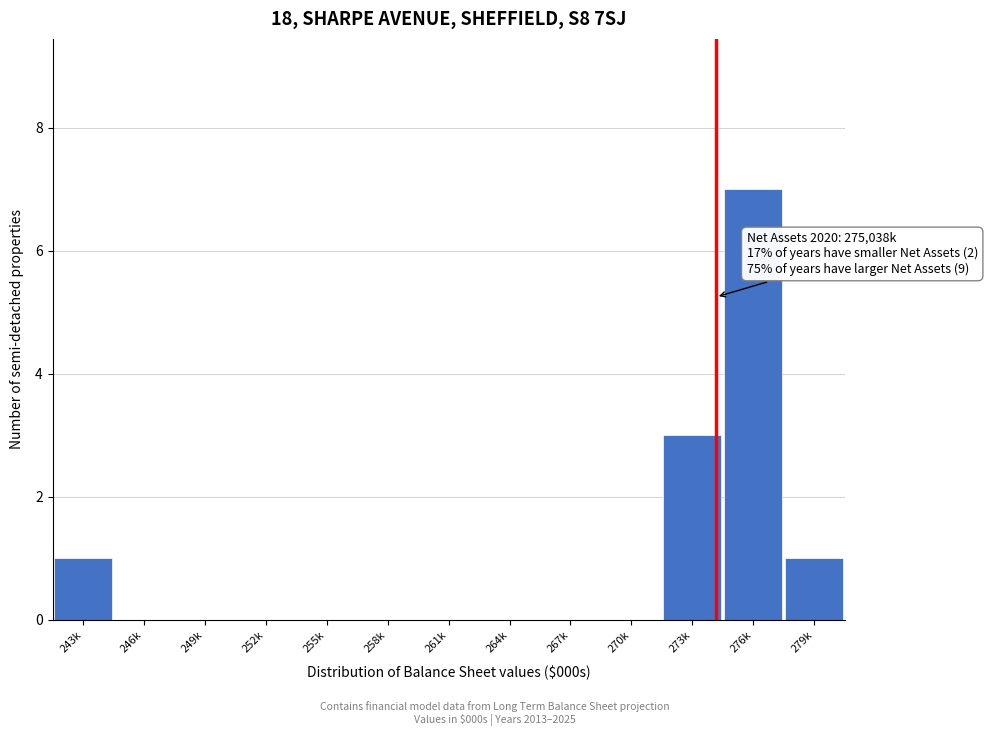

Reading left to right, extract all data points from this chart.

243k=1	246k=0	249k=0	252k=0	255k=0	258k=0	261k=0	264k=0	267k=0	270k=0	273k=3	276k=7	279k=1